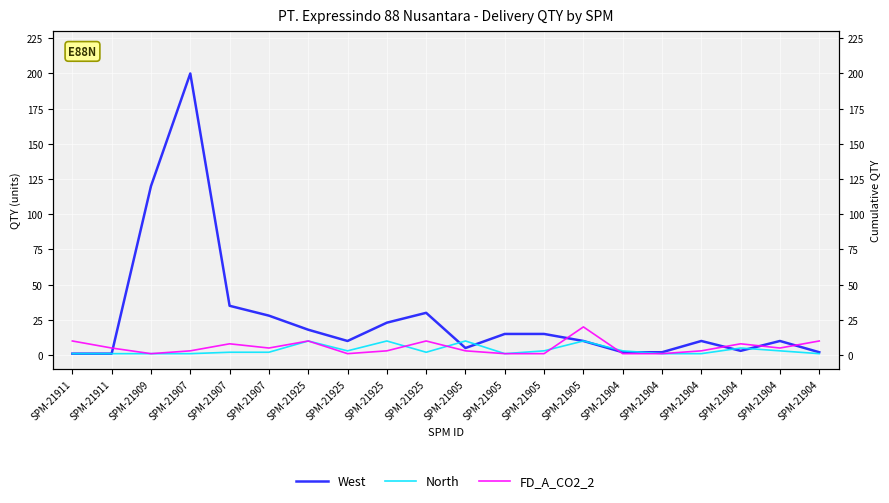

At which label does FD_A_CO2_2 first exceed 5?

SPM-21911